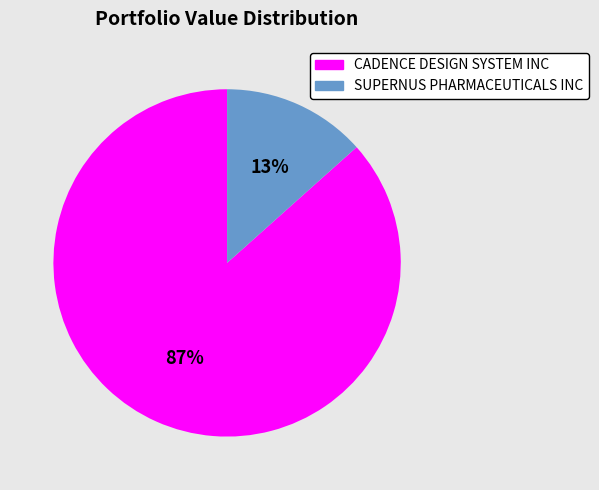

To the nearest percent, what portion does CADENCE DESIGN SYSTEM INC represent?

87%